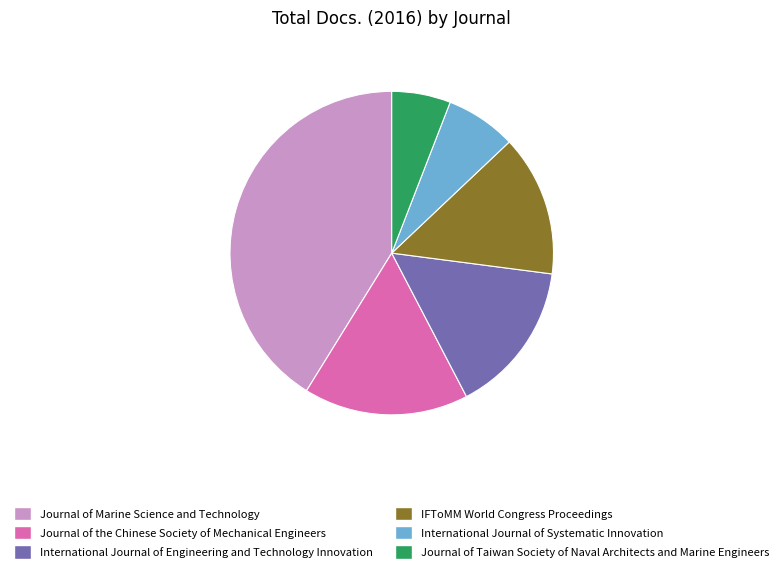

Approximately how many times larger is the value at International Journal of Systematic Innovation compared to IFToMM World Congress Proceedings?

0.5